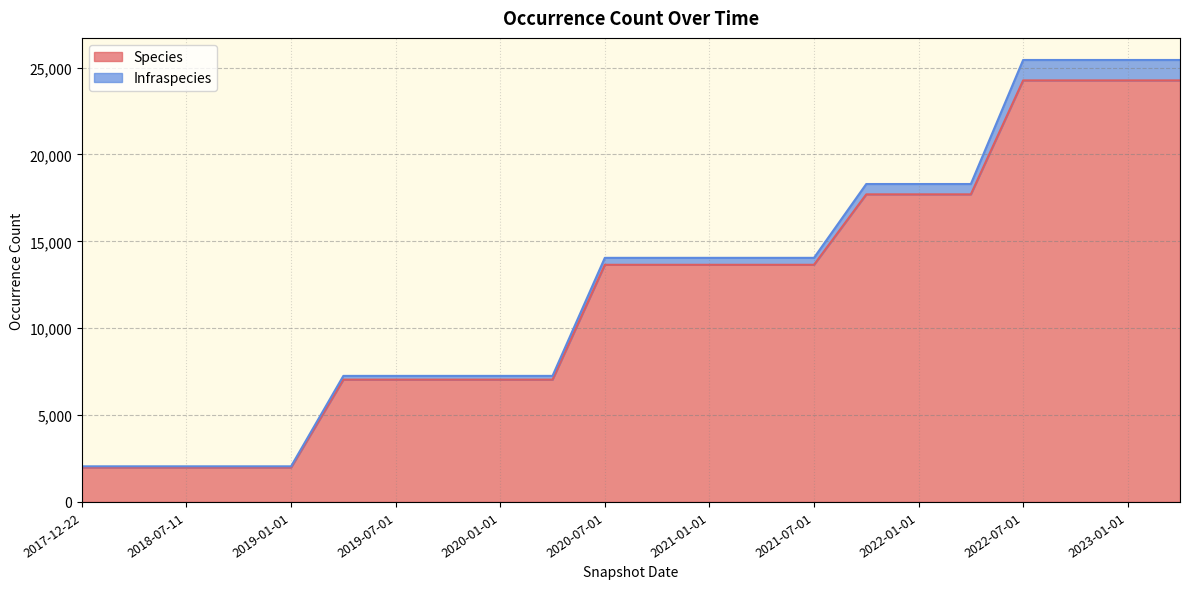

List the labels in order of value, largest first.

2022-07-01, 2022-10-01, 2023-01-01, 2023-04-01, 2021-10-01, 2022-01-01, 2022-04-01, 2020-07-01, 2020-10-01, 2021-01-01, 2021-04-01, 2021-07-01, 2019-04-06, 2019-07-01, 2019-10-09, 2020-01-01, 2020-04-01, 2017-12-22, 2018-04-09, 2018-07-11, 2018-09-28, 2019-01-01